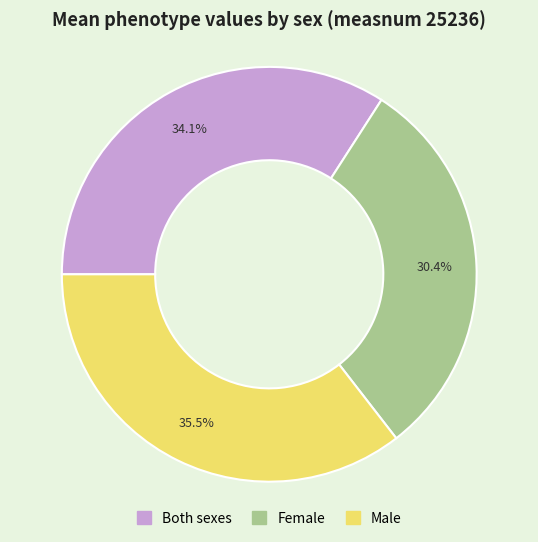

Is there any slice that represents more than half of the pie?

No